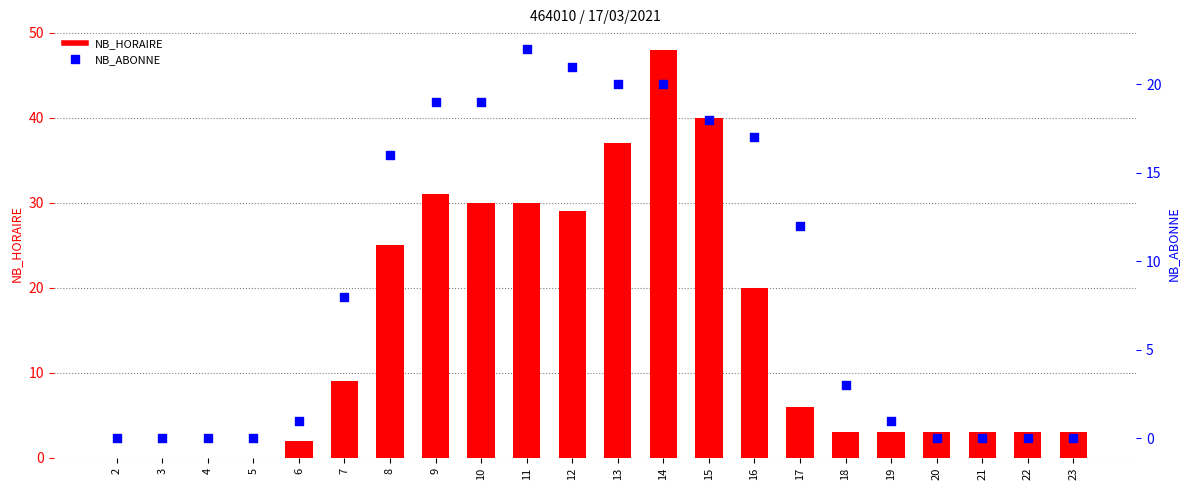

Which series reaches the maximum Y coordinate?

NB_HORAIRE